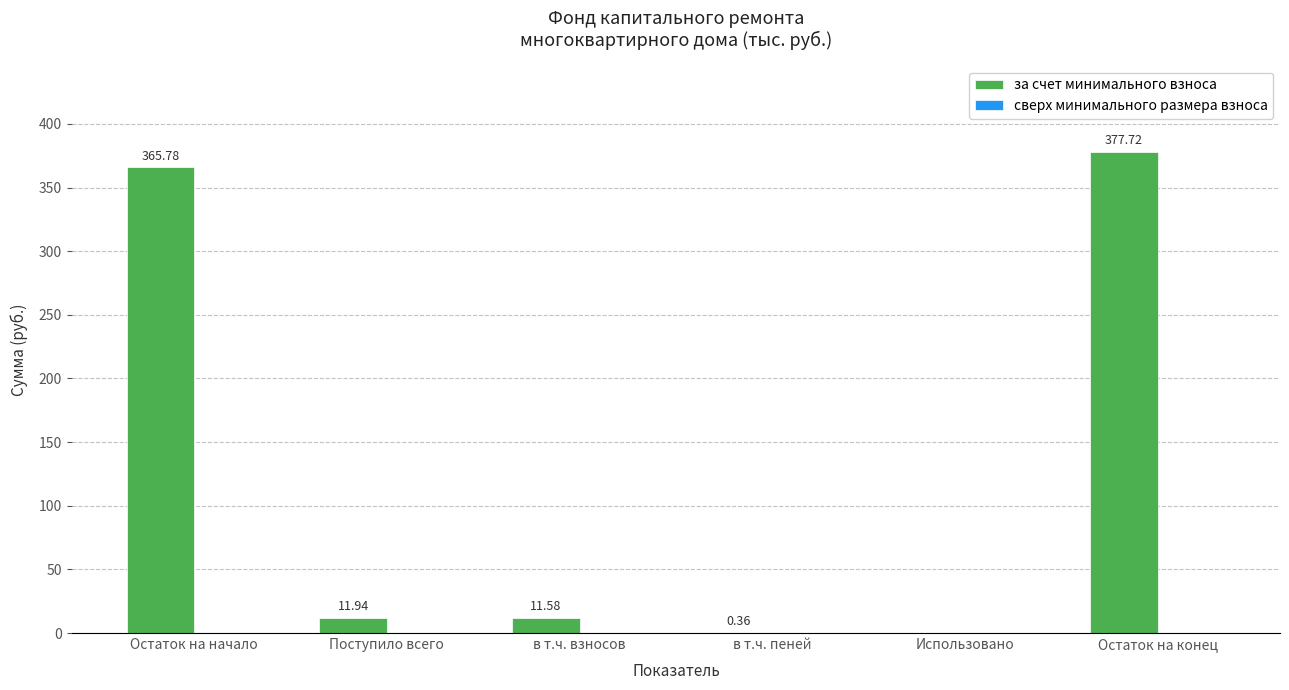

What is the change in value from Поступило всего to в т.ч. пеней?

-11.6